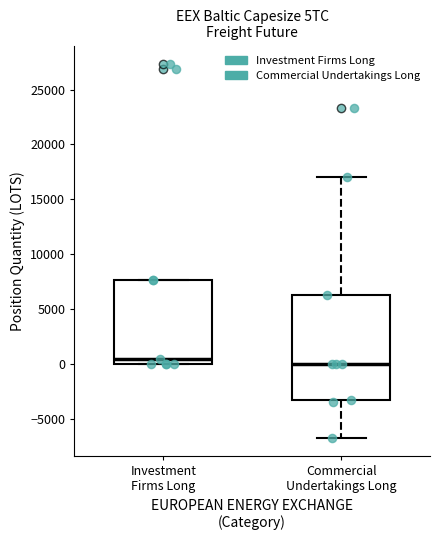

Where is the upper edge of the box for Commercial Undertakings Long on the y-axis? The values are not printed on the chart, so give them approximately, as read against the axis.

6500